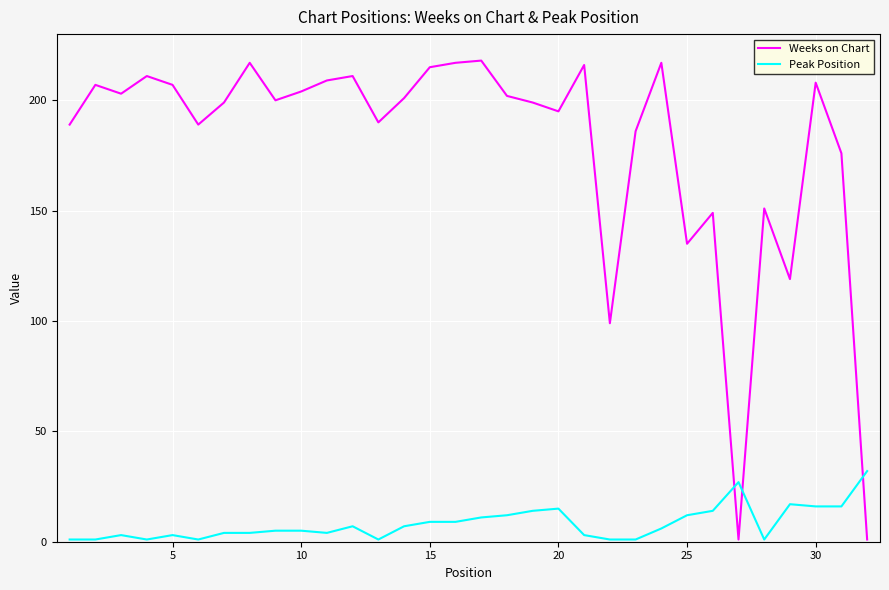

True or false: Peak Position has more than 1 points higher than both neighbors.

True